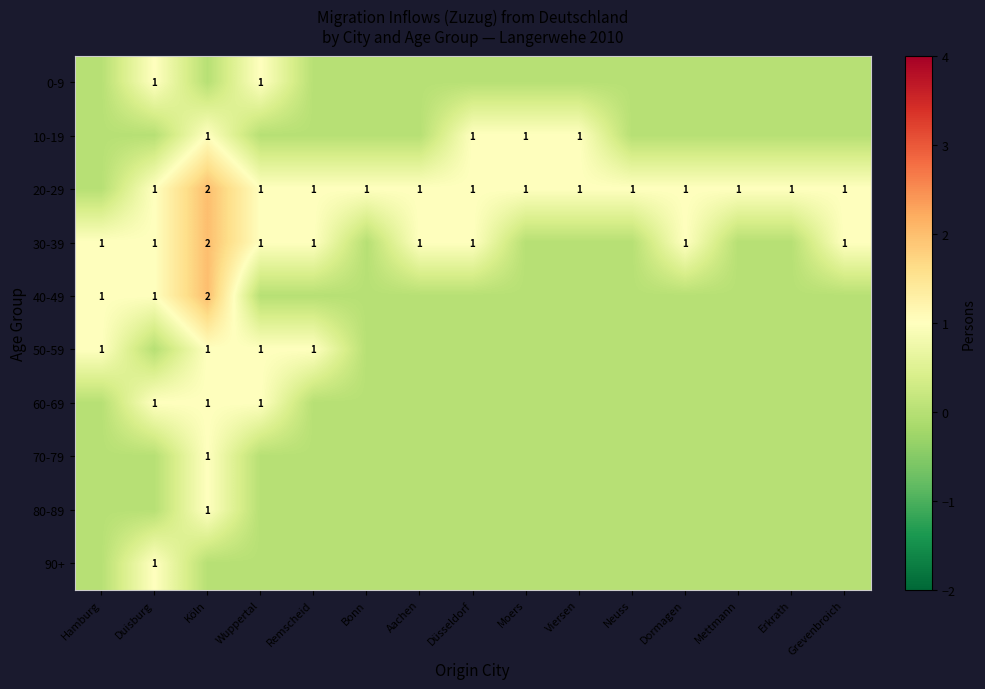

What is the spread (max minus min) of values at Viersen?

1